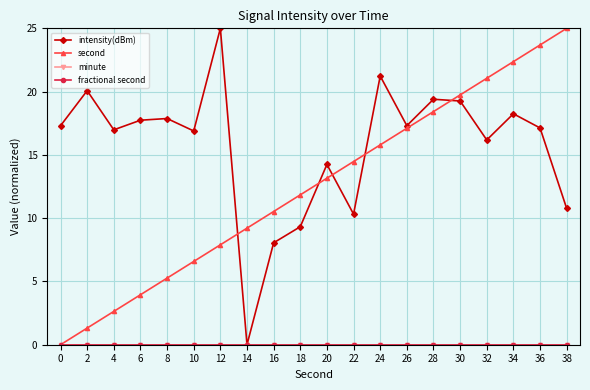

Does the chart have visible grid lines?

Yes